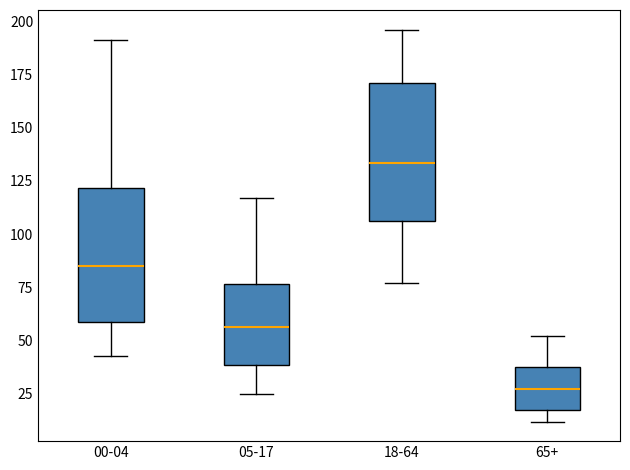

Which box has the highest median line?

18-64